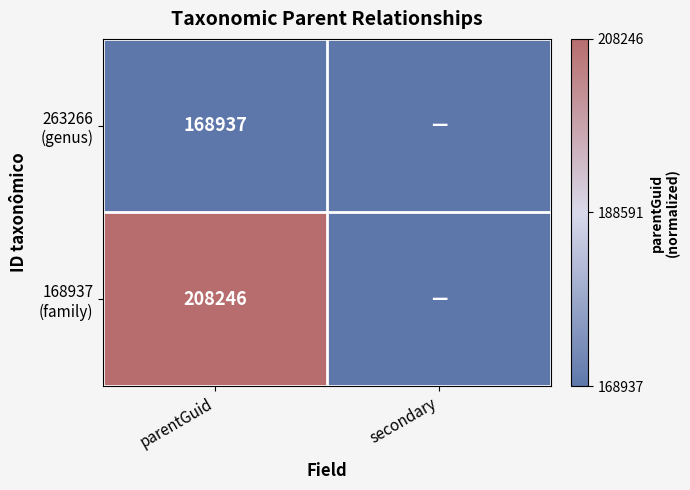

What is the total value across all series at parentGuid?

377183